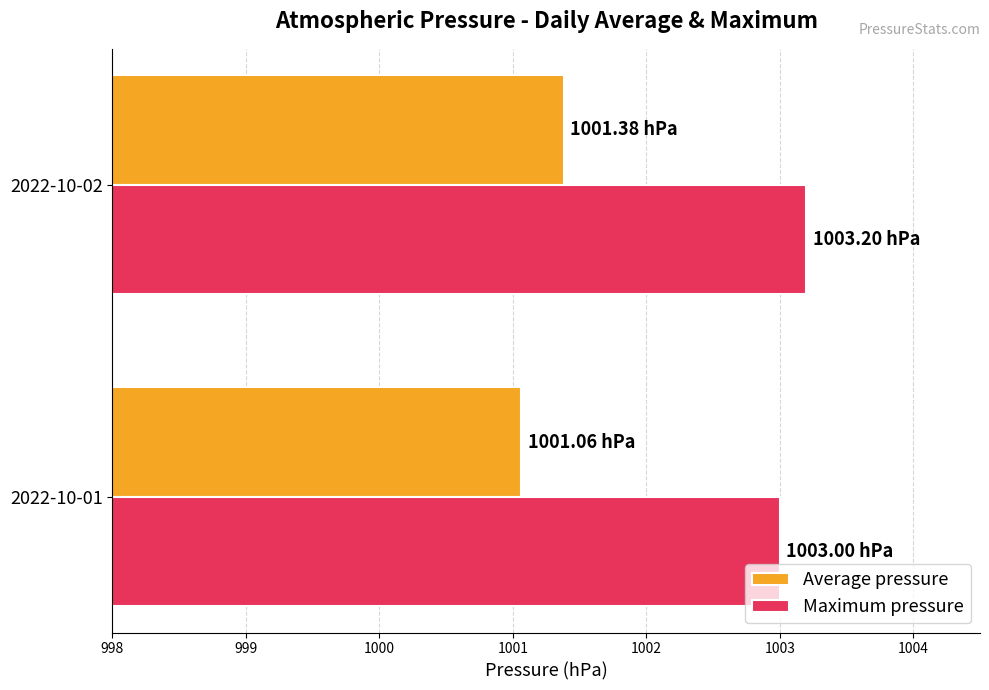

What is the minimum value shown in the chart?

1001.1